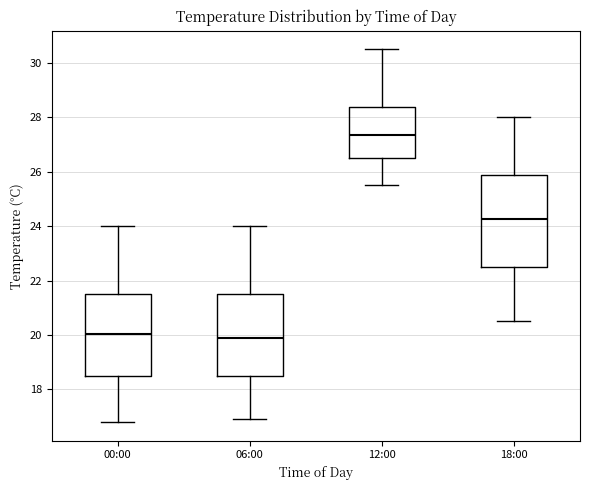

Where is the lower edge of the box for 00:00 on the y-axis? The values are not printed on the chart, so give them approximately, as read against the axis.

18.6